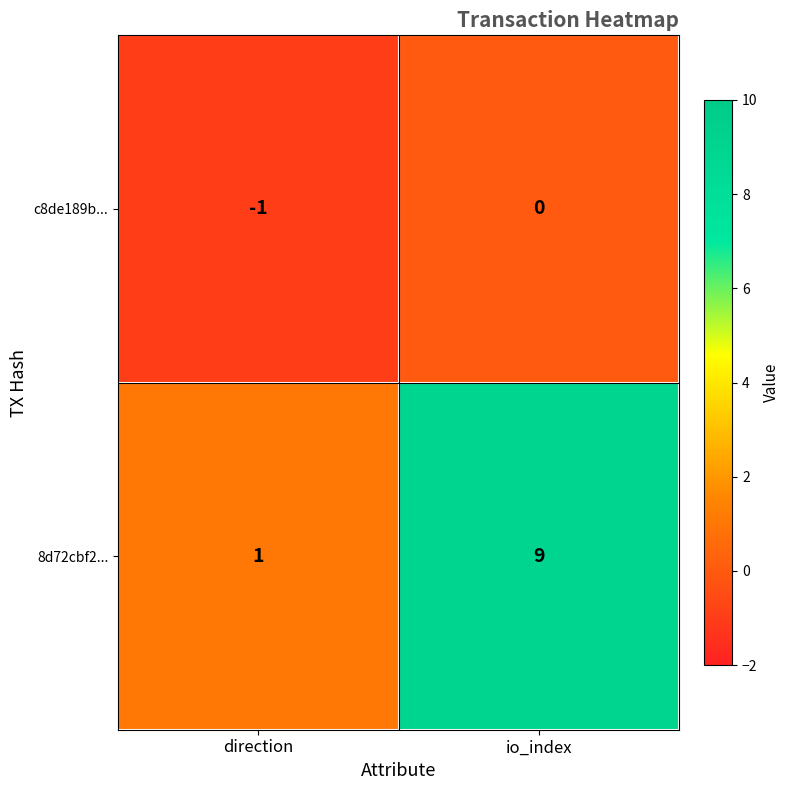

What is the difference between the highest and lowest values at io_index?

9